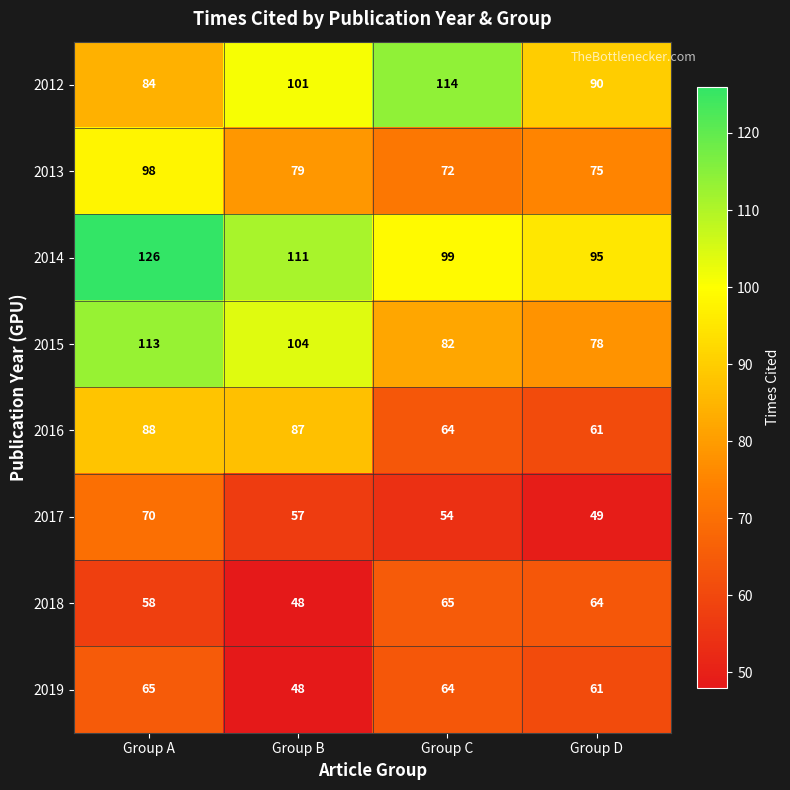

Which series has the widest spread of values?

2015